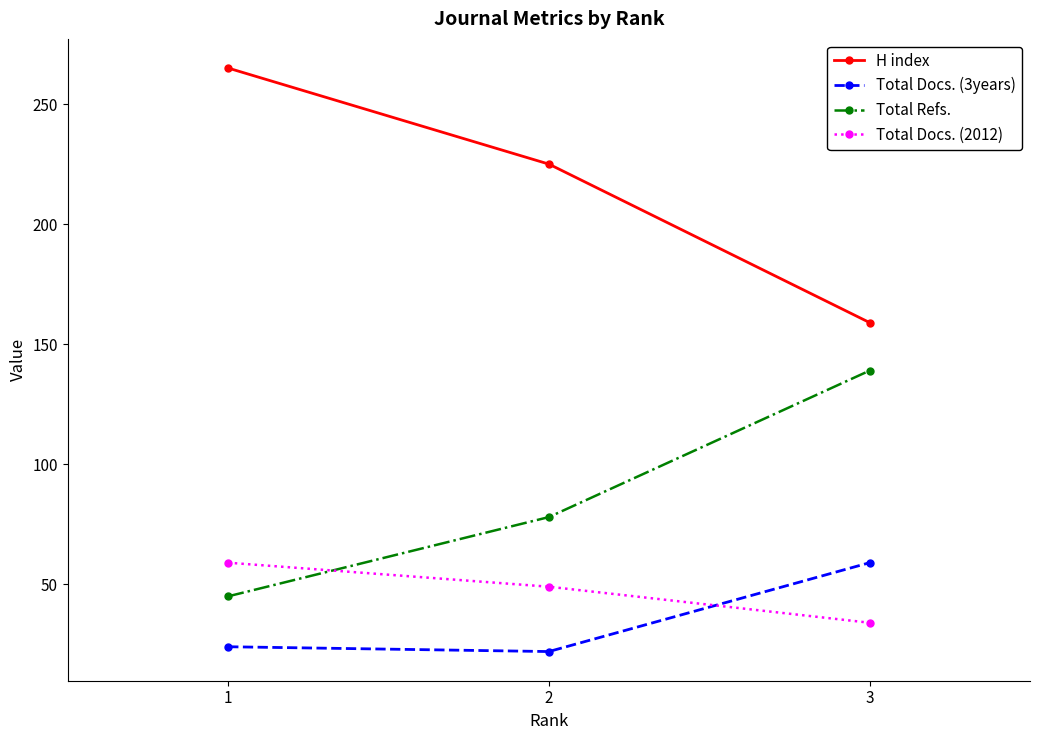

The value of Total Docs. (3years) at 1 is 42. True or false?

False